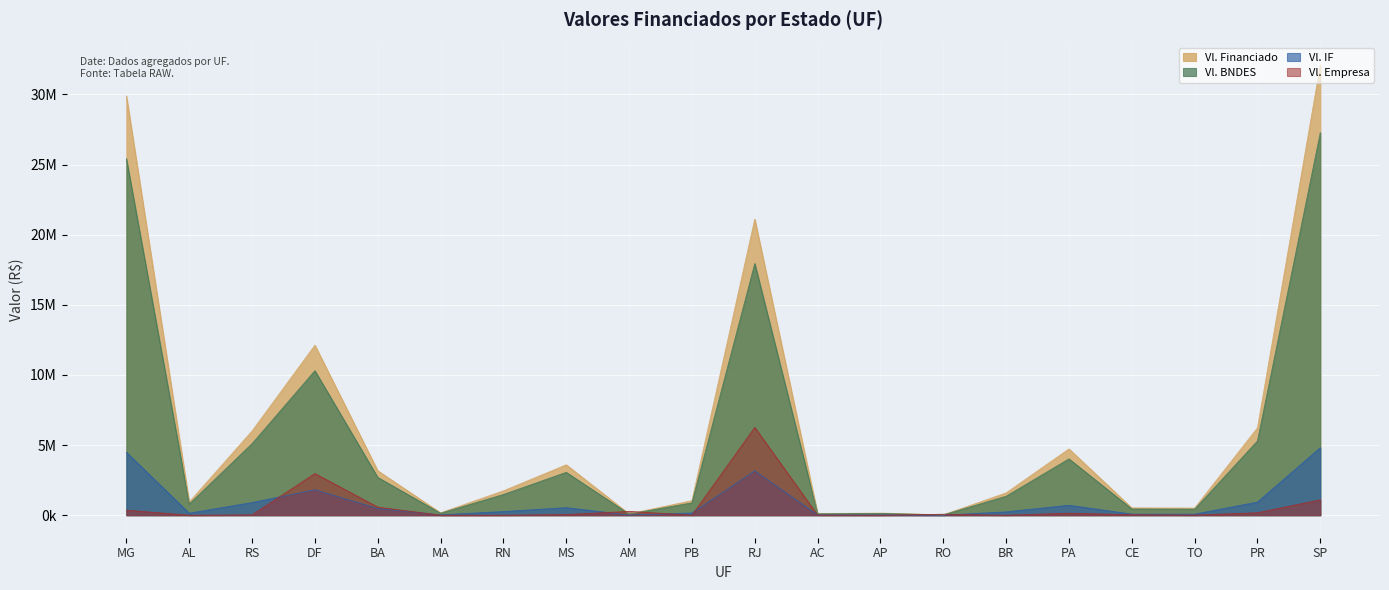

How many data points in Vl. BNDES are less than 1477056?

10